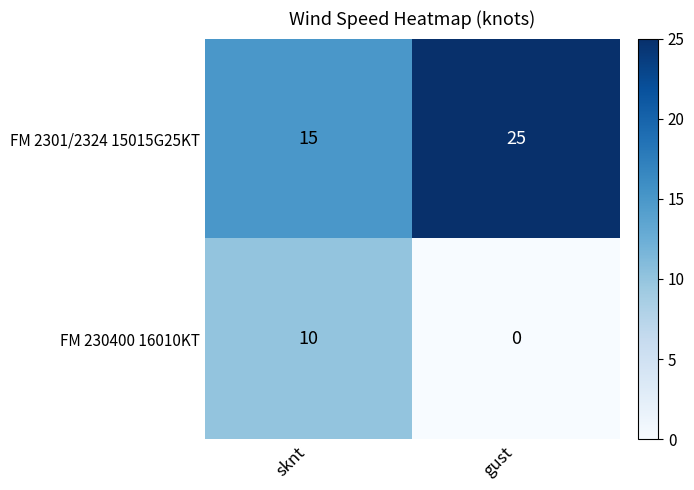

What value does the FM 2301/2324 15015G25KT series have at sknt, to the nearest 5?

15